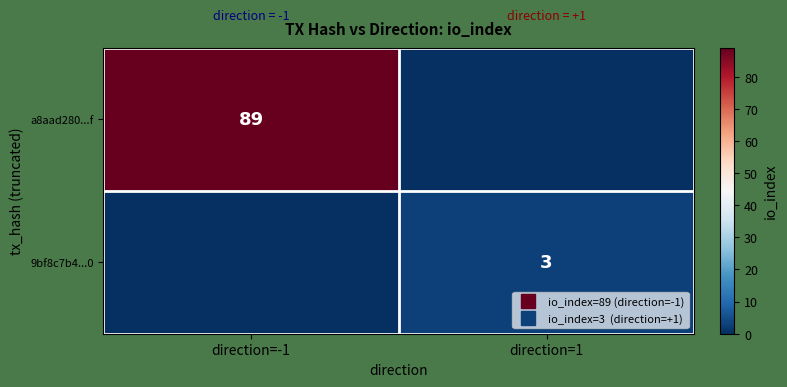

Which series has the largest total across all categories?

a8aad280...f